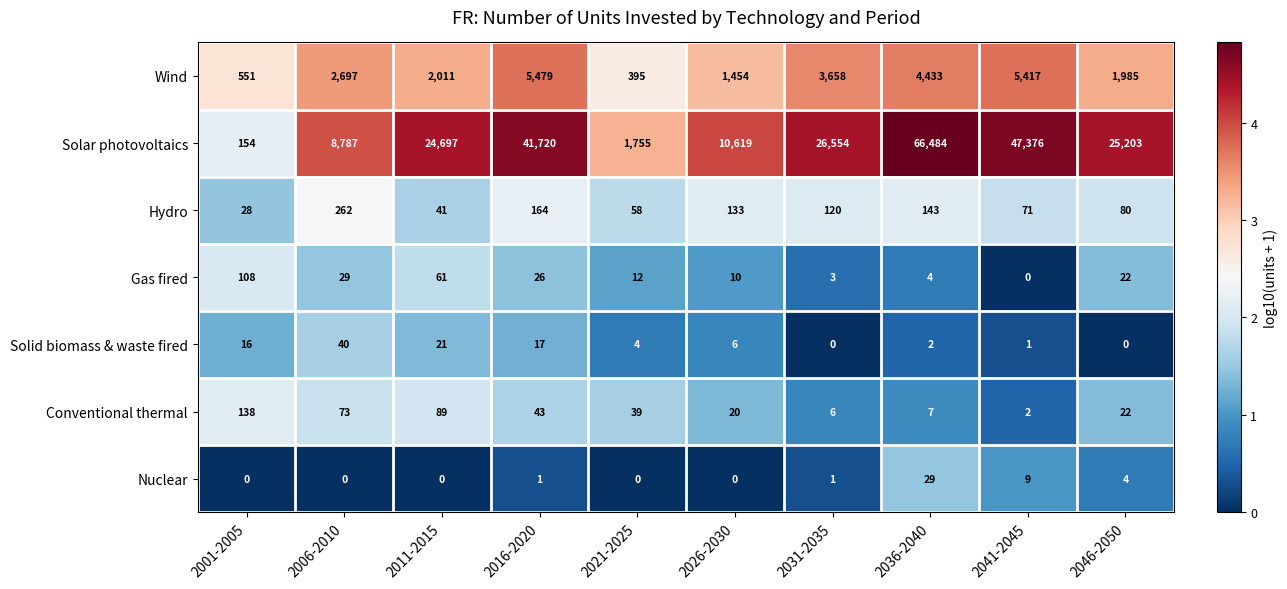

Which series changed the most between 2001-2005 and 2016-2020?

Solar photovoltaics